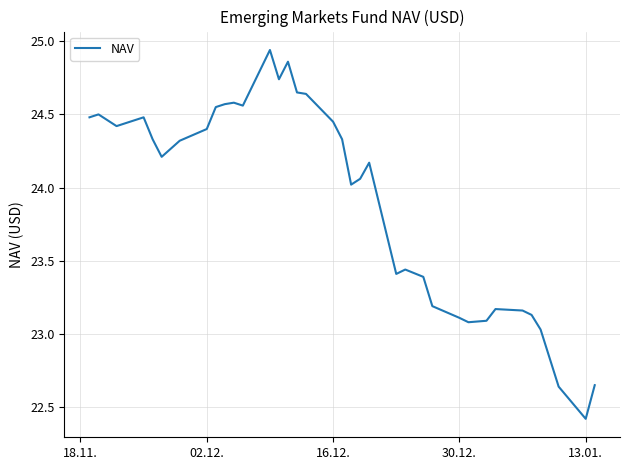

How many categories are shown in the chart?

37